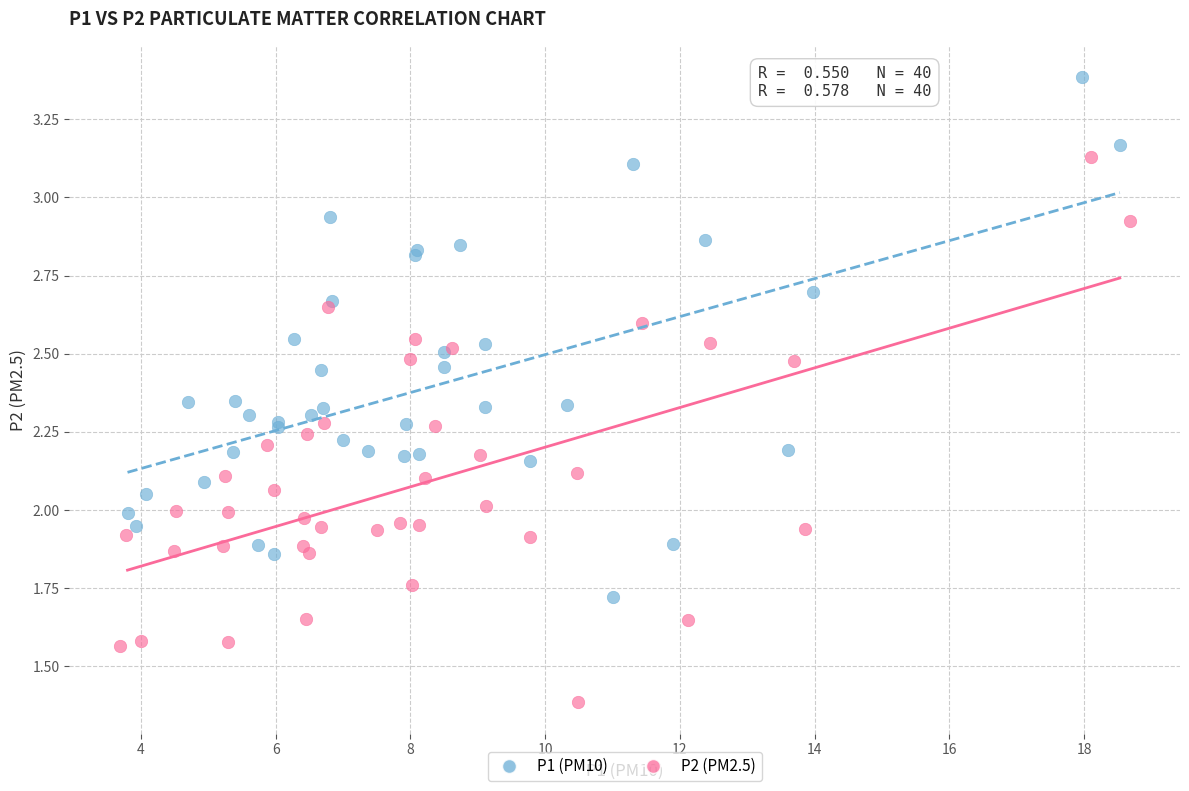

Which series has the largest Y range (max minus min)?

P2 (PM2.5)